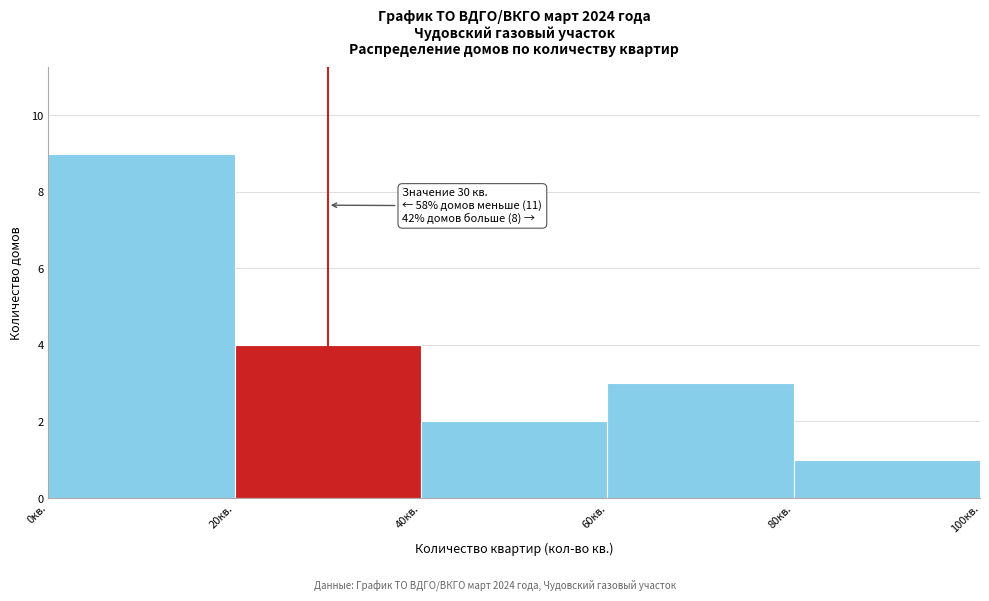

Over which range of the x-axis is the bar tallest?

0 to 20